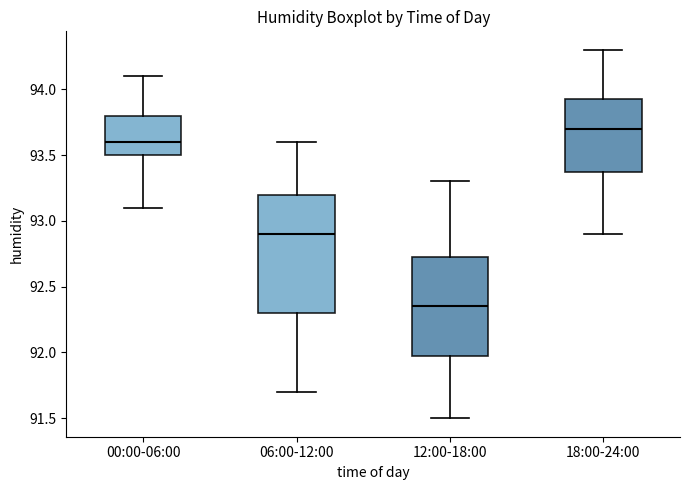

Which box's median line is the lowest?

12:00-18:00